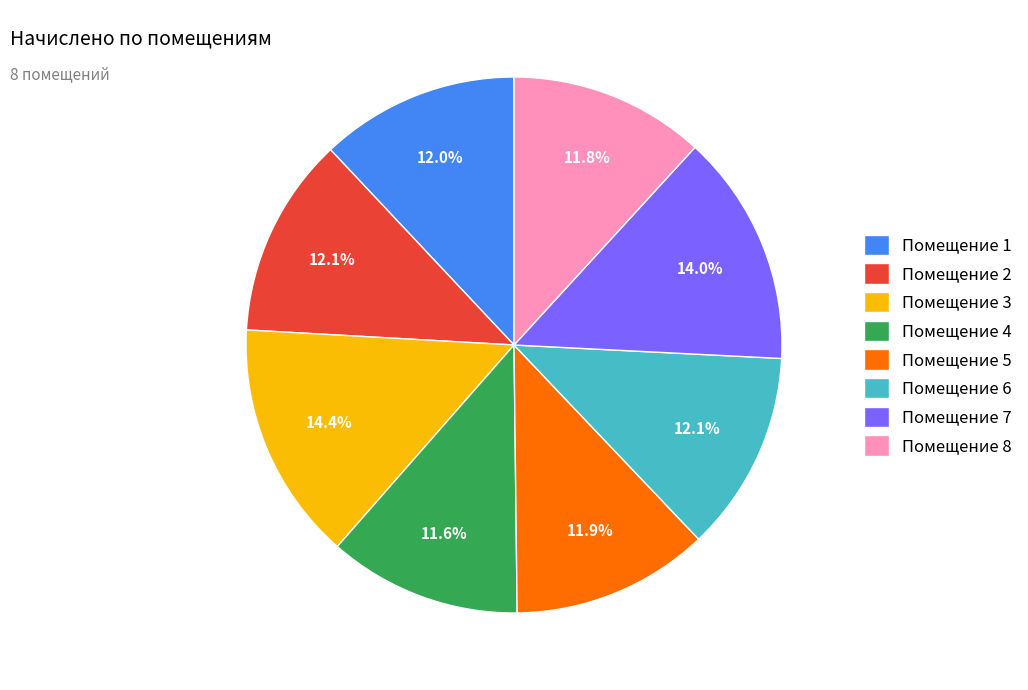

Approximately how many times larger is the value at Помещение 4 compared to Помещение 5?

1.0